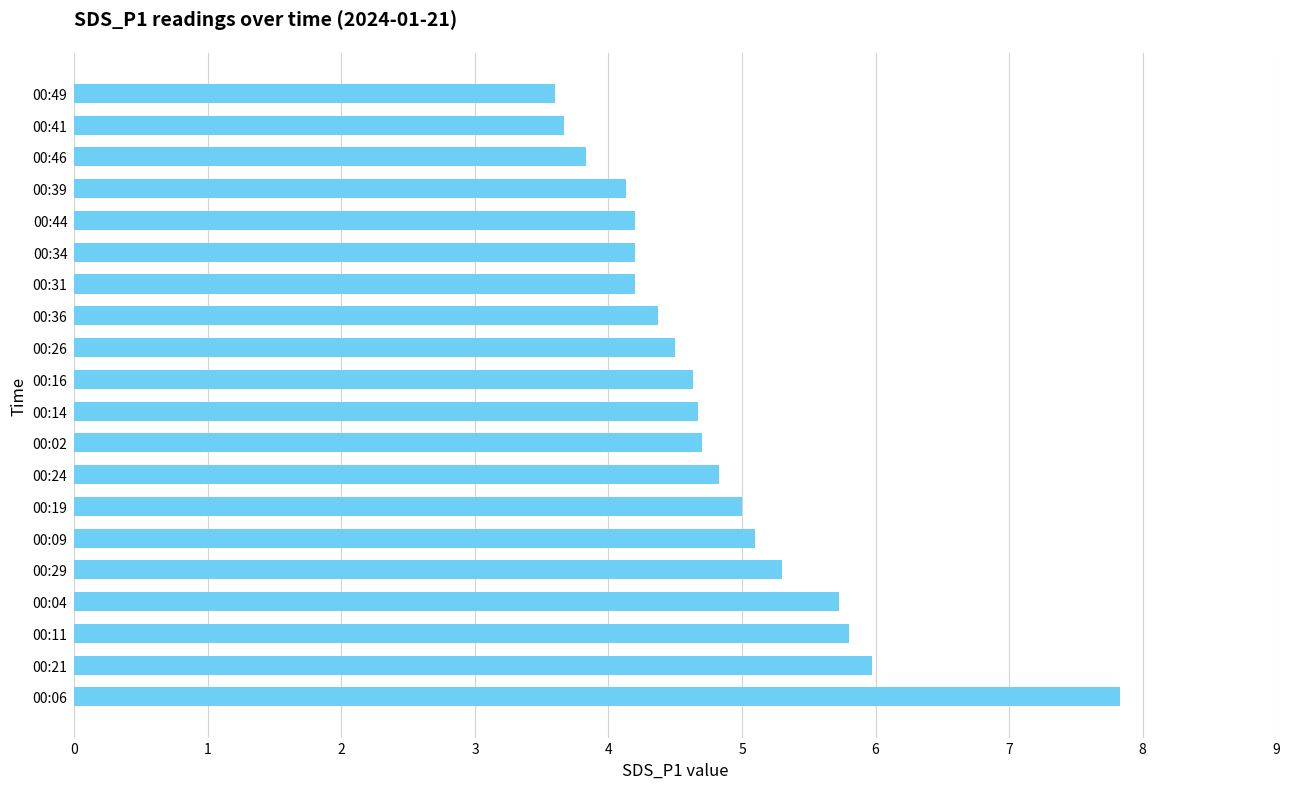

What is the ratio of the value at 00:41 to the value at 00:21?

0.6